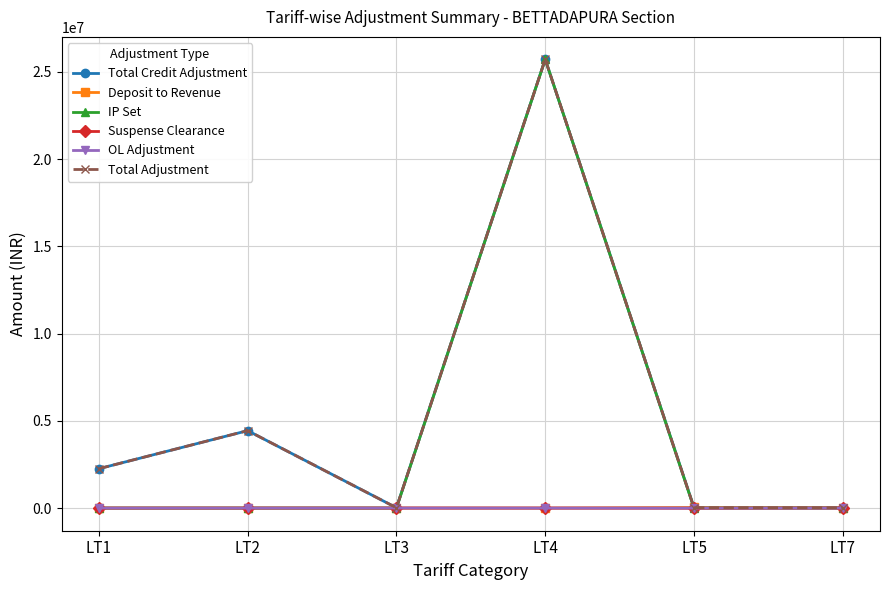

Does the chart display data point markers on the line(s)?

Yes